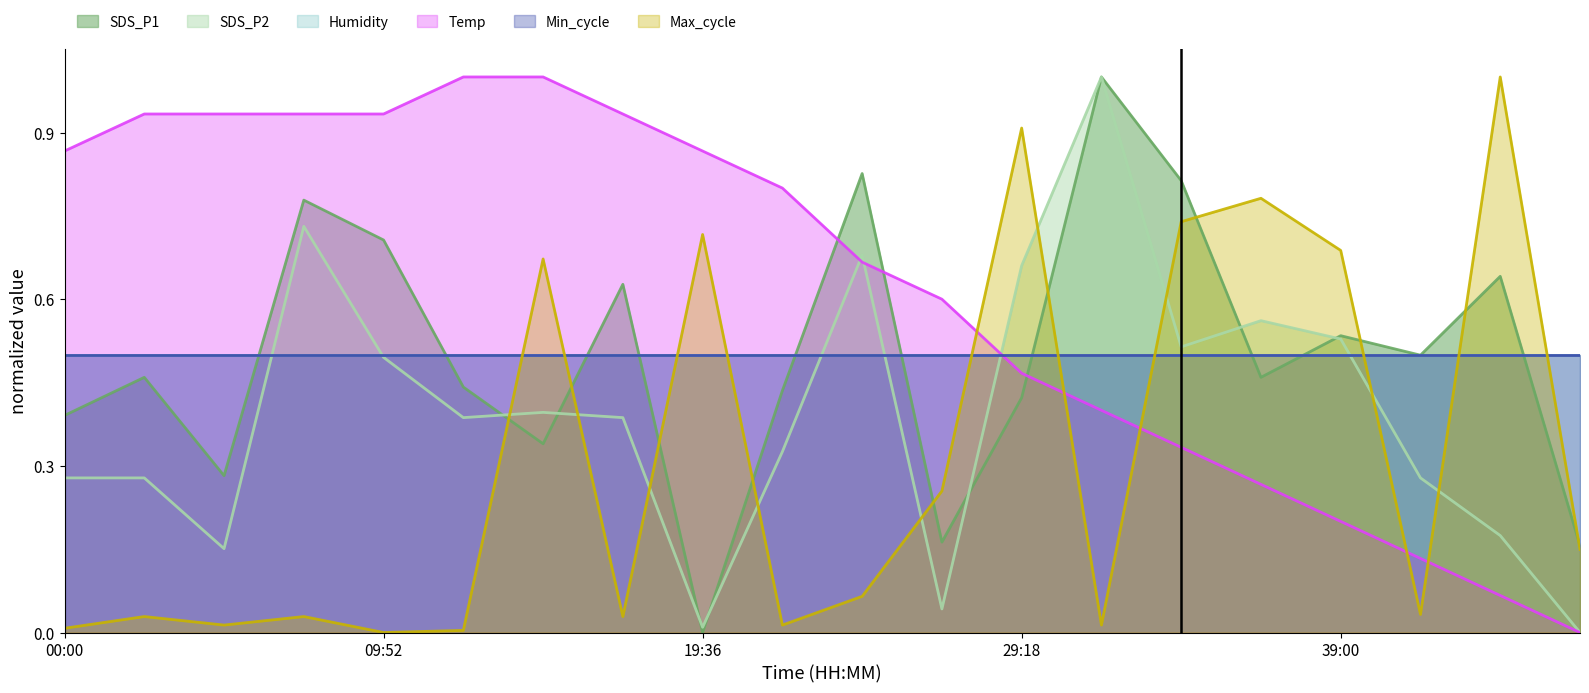

What is the greatest value displayed?

1.0